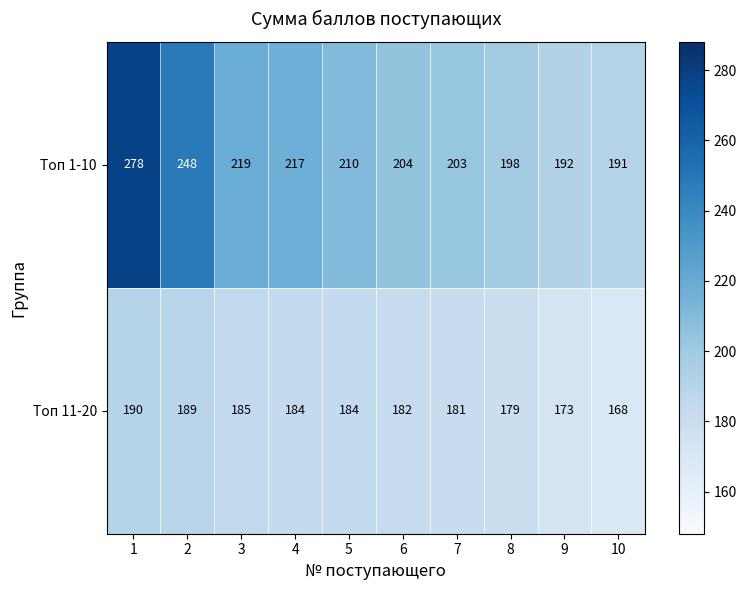

What is the difference between the highest and lowest values at 9?

19